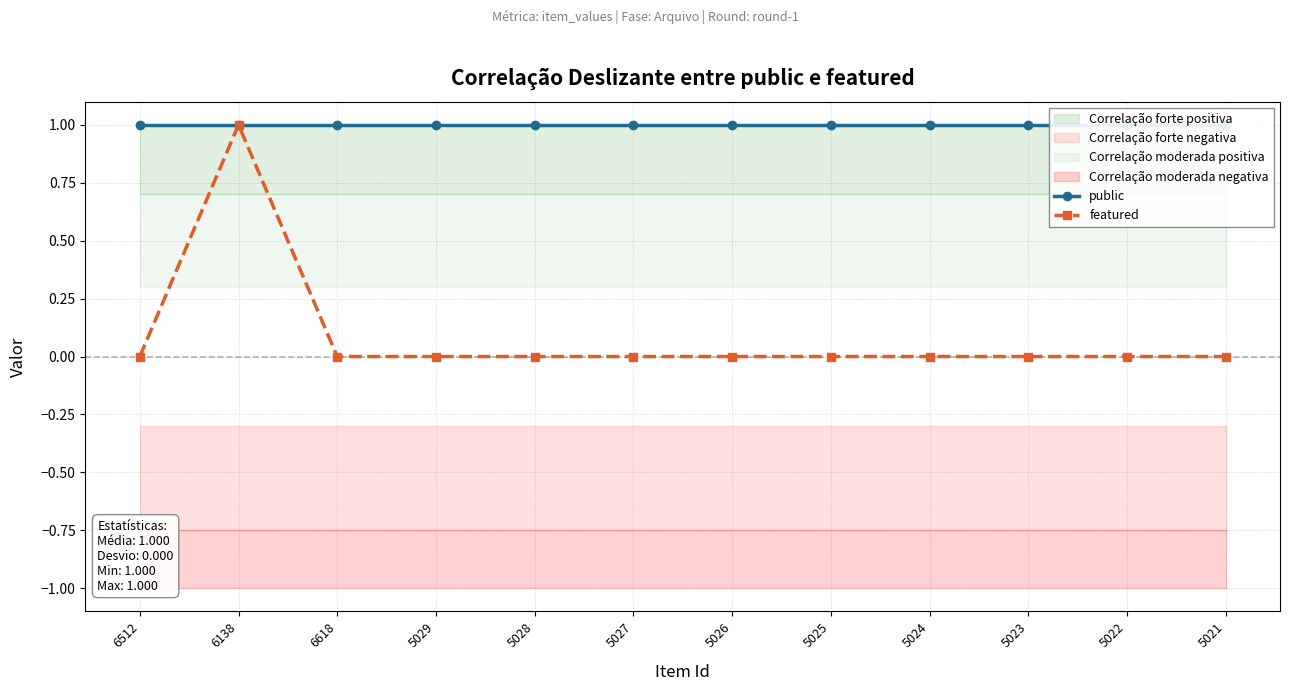

Which category has the highest value across all series?

6512